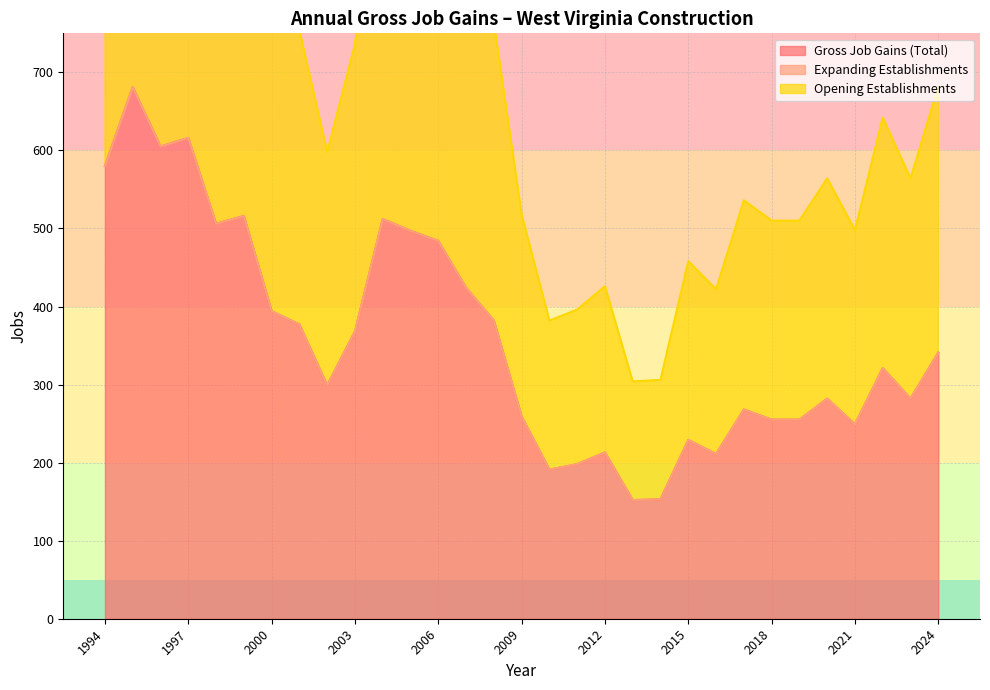

What is the difference between the second highest and second lowest values in the Gross Job Gains (Total) series?

463